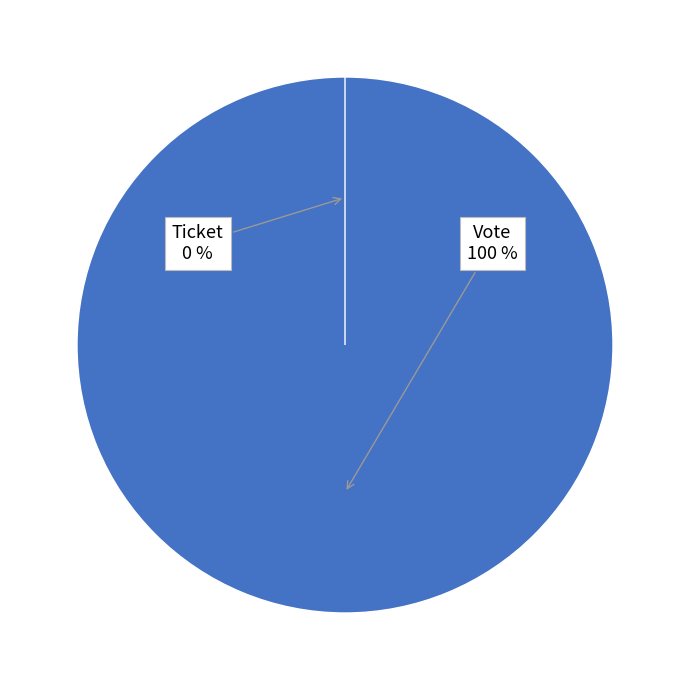

What is the smallest slice in the pie chart?

Ticket